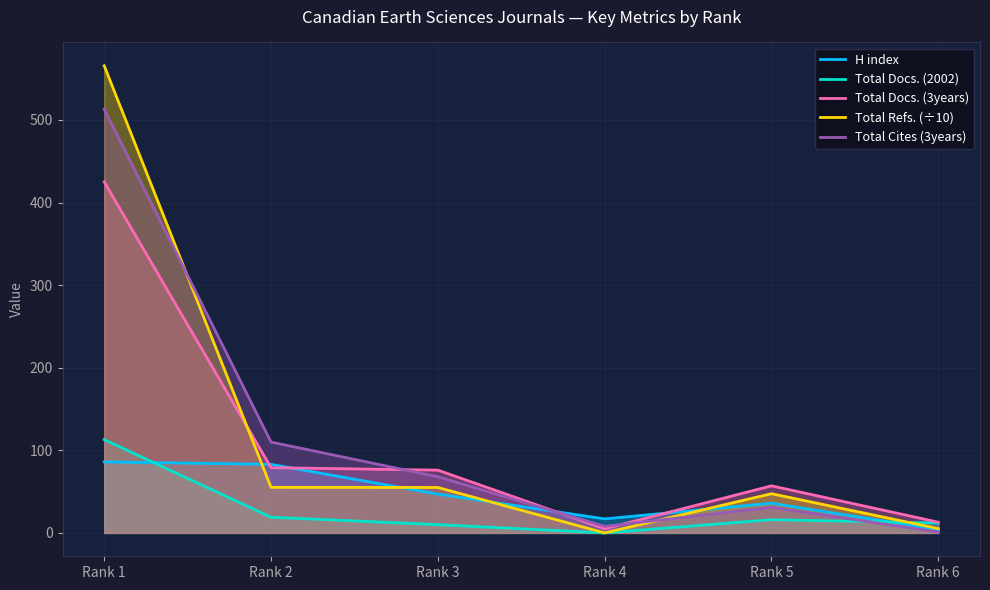

What is the approximate value of Total Docs. (2002) at Rank 3?

10.0